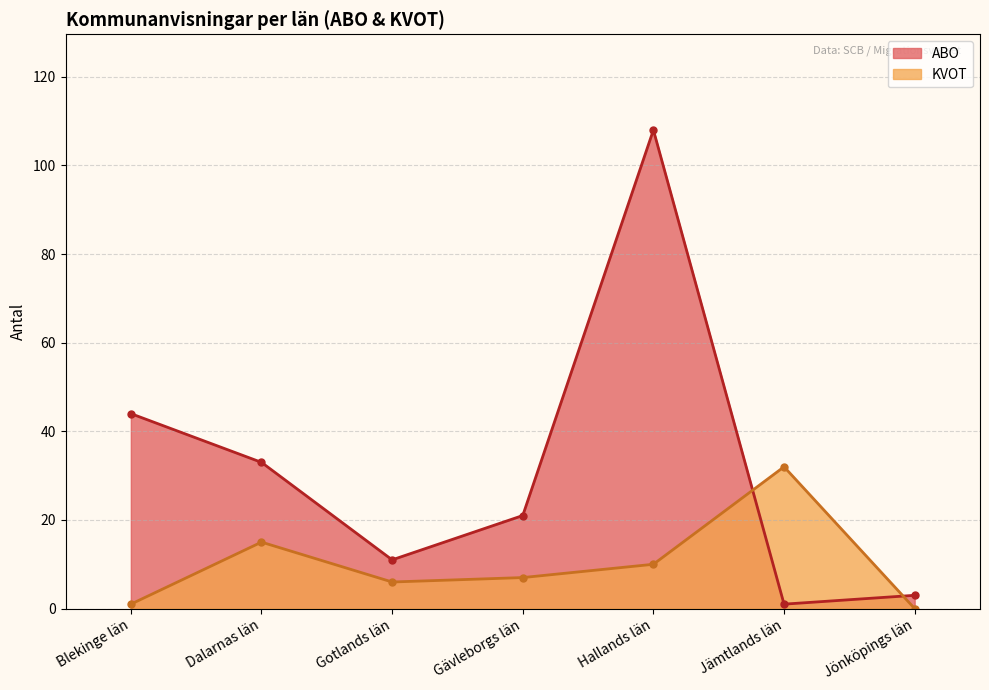

Reading left to right, list all the values displayed in this chart.

ABO: Blekinge län=44	Dalarnas län=33	Gotlands län=11	Gävleborgs län=21	Hallands län=108	Jämtlands län=1	Jönköpings län=3
KVOT: Blekinge län=1	Dalarnas län=15	Gotlands län=6	Gävleborgs län=7	Hallands län=10	Jämtlands län=32	Jönköpings län=0